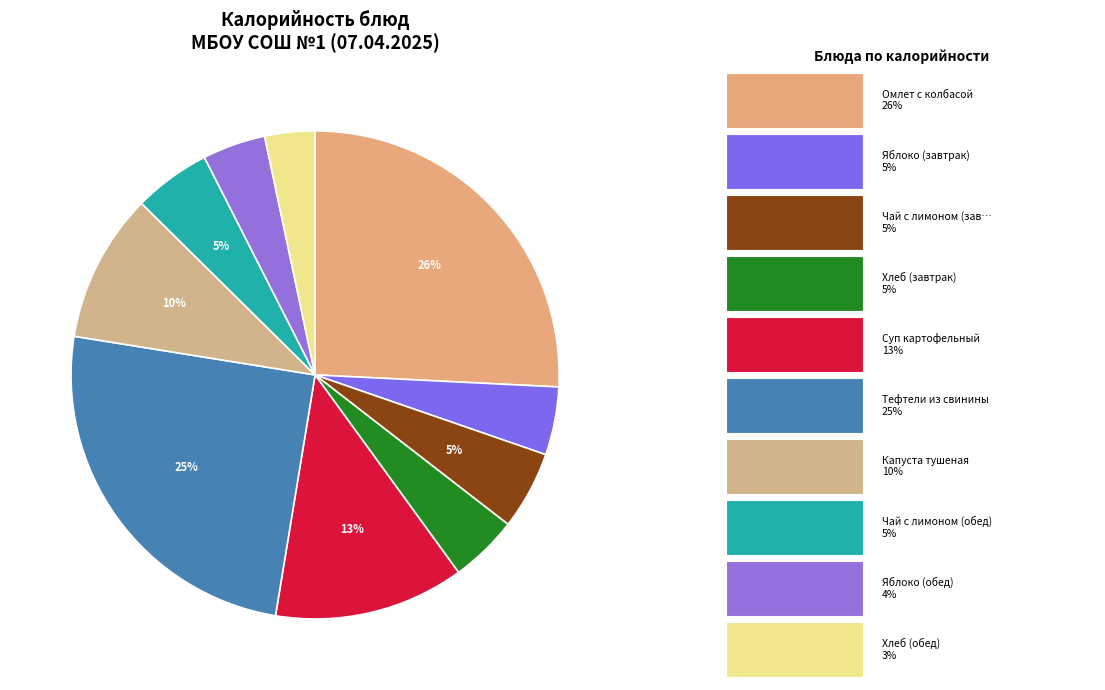

Is there a majority slice in this chart?

No